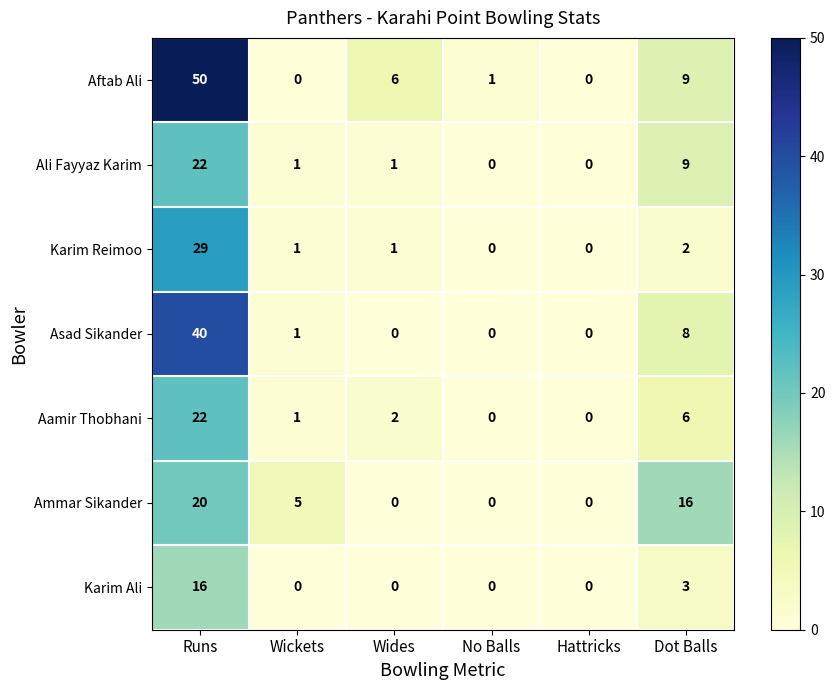

Is it true that Aftab Ali equals 22 at Wickets?

False